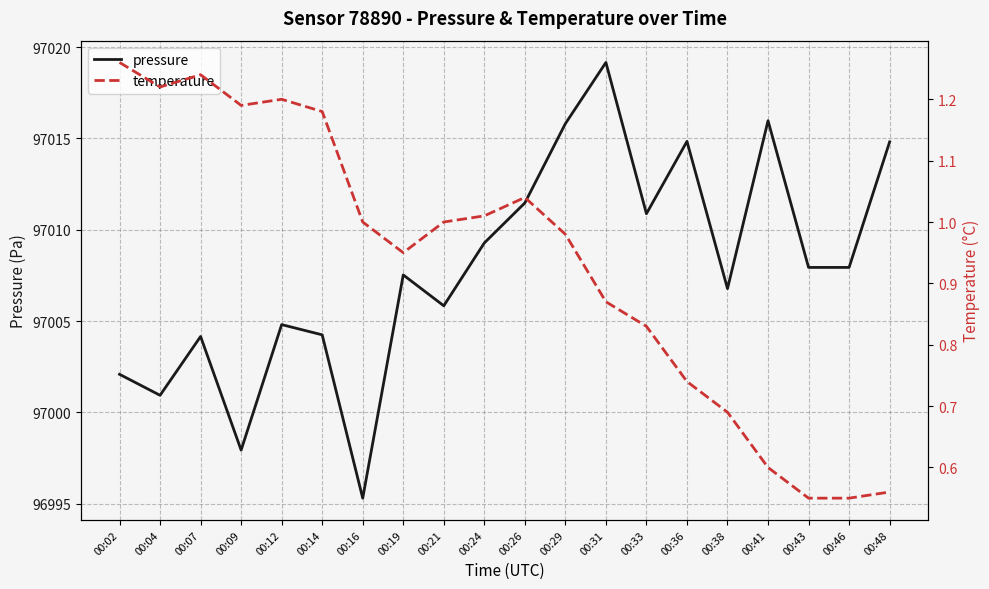

The value of pressure at 00:31 is 173974.5. True or false?

False